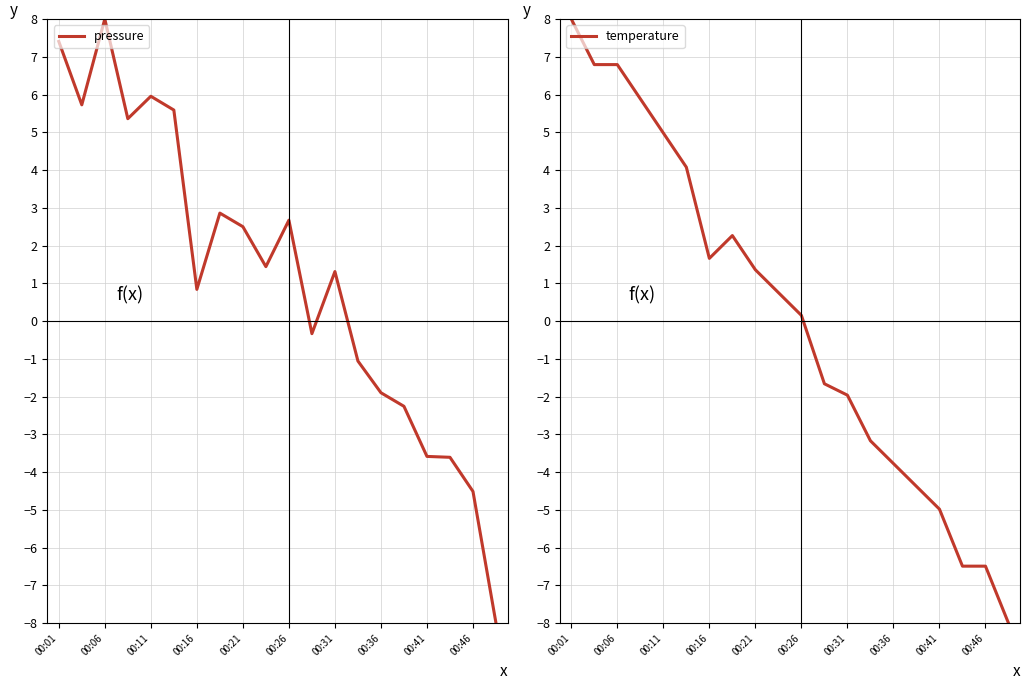

Where is pressure nearest to the value 0?

11